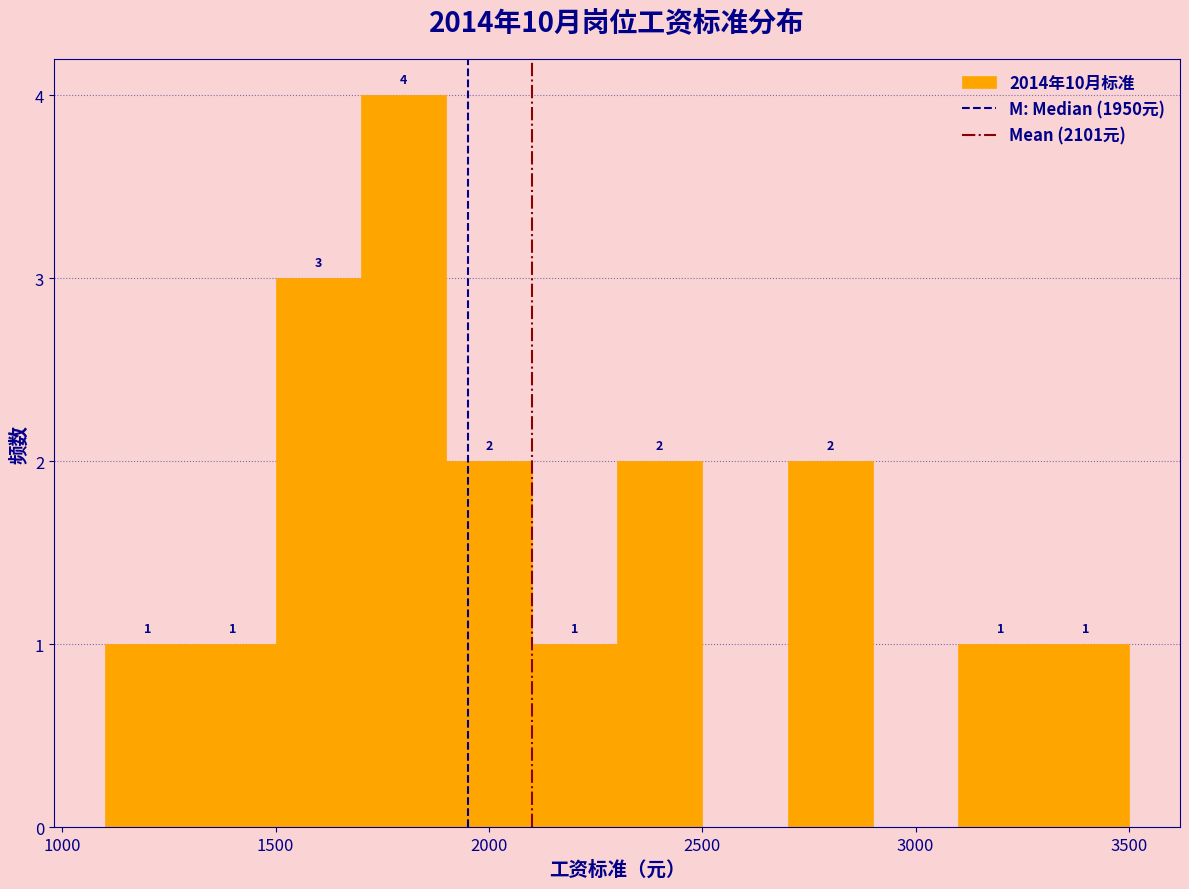

Which range on the x-axis has the tallest bar?

1700 to 1900